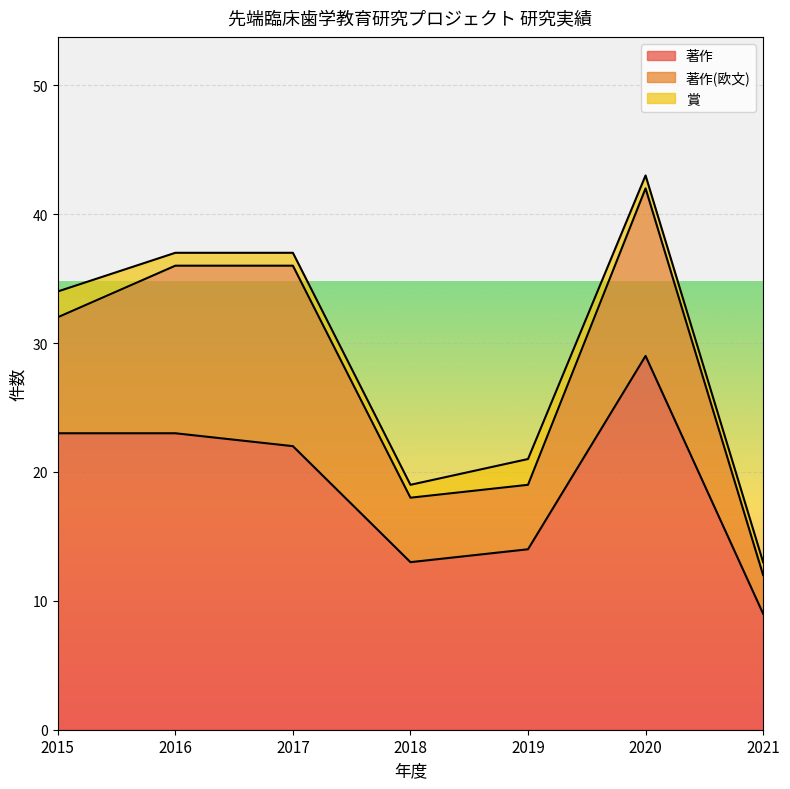

At which category does 著作 reach its first local peak?

2020